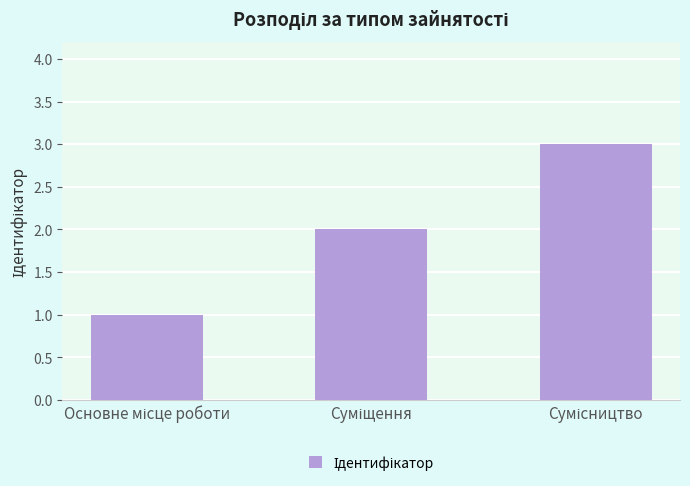

What is the sum of all values?

6